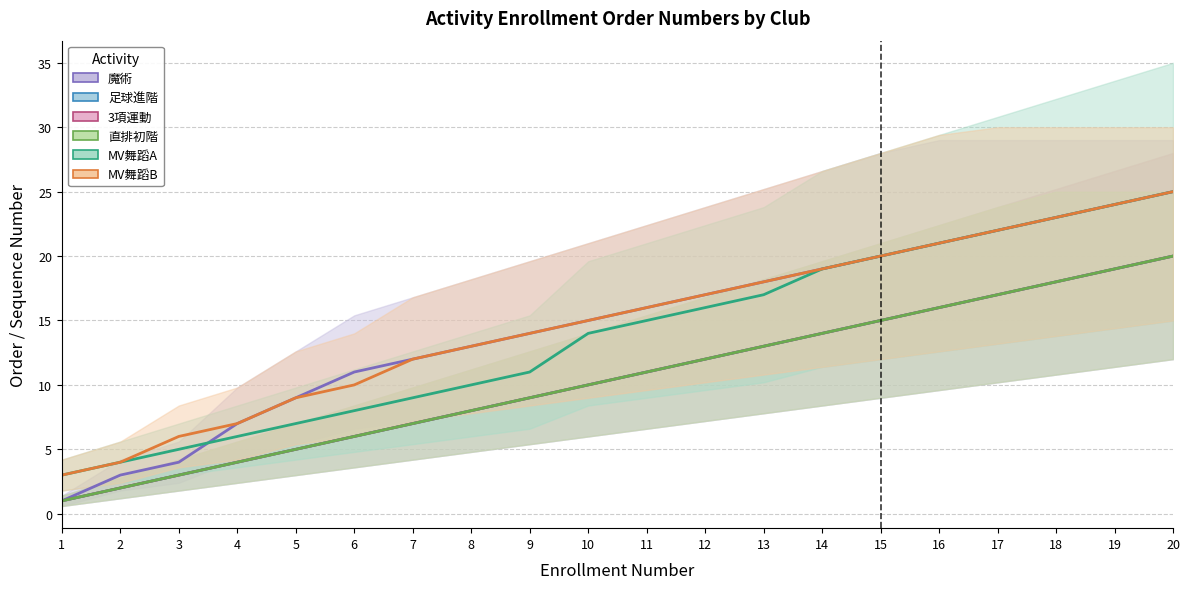

What is the difference between the second highest and minimum values in the 足球進階 series?

18